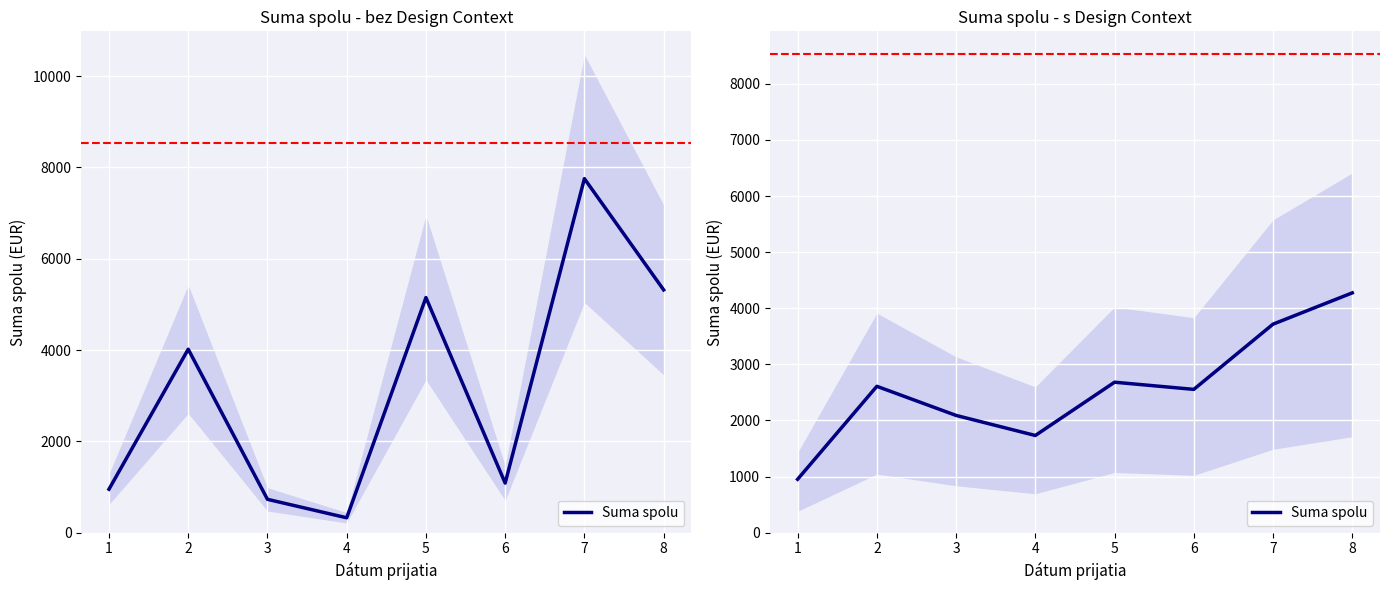

List the labels in order of value, smallest first.

1, 4, 3, 6, 2, 5, 7, 8